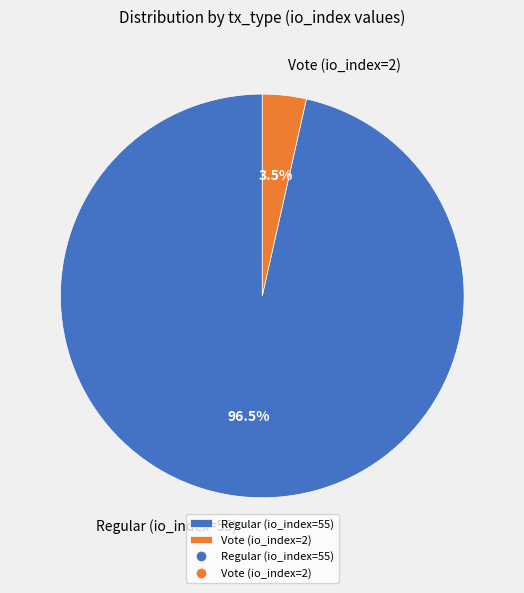

What percentage is NOT represented by Vote (io_index=2)?

96.5%